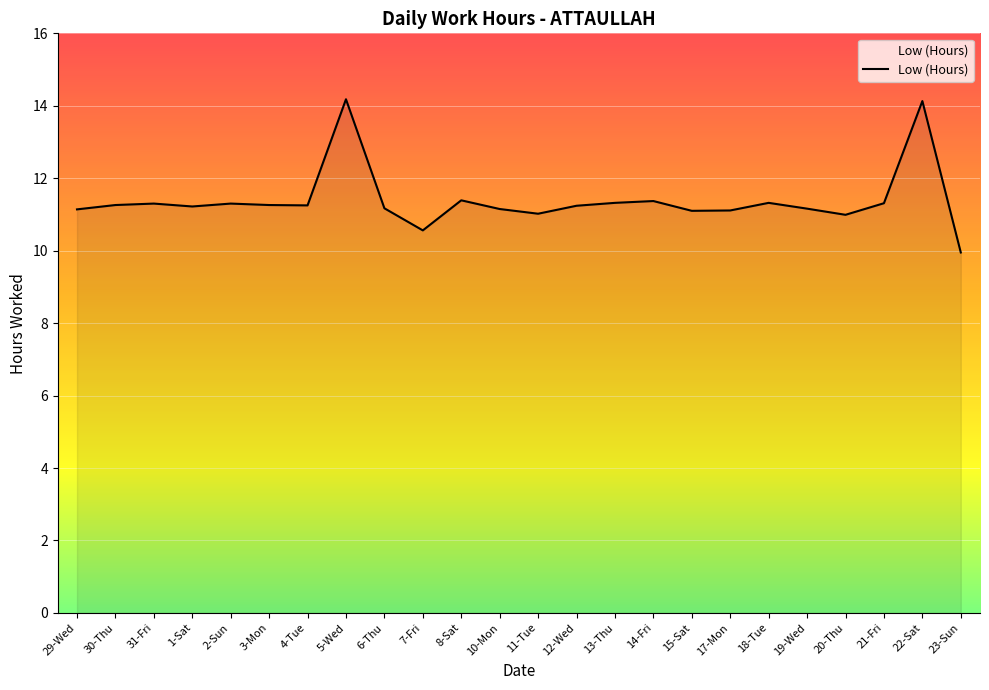

True or false: the data shows 11.3 at 30-Thu.

True